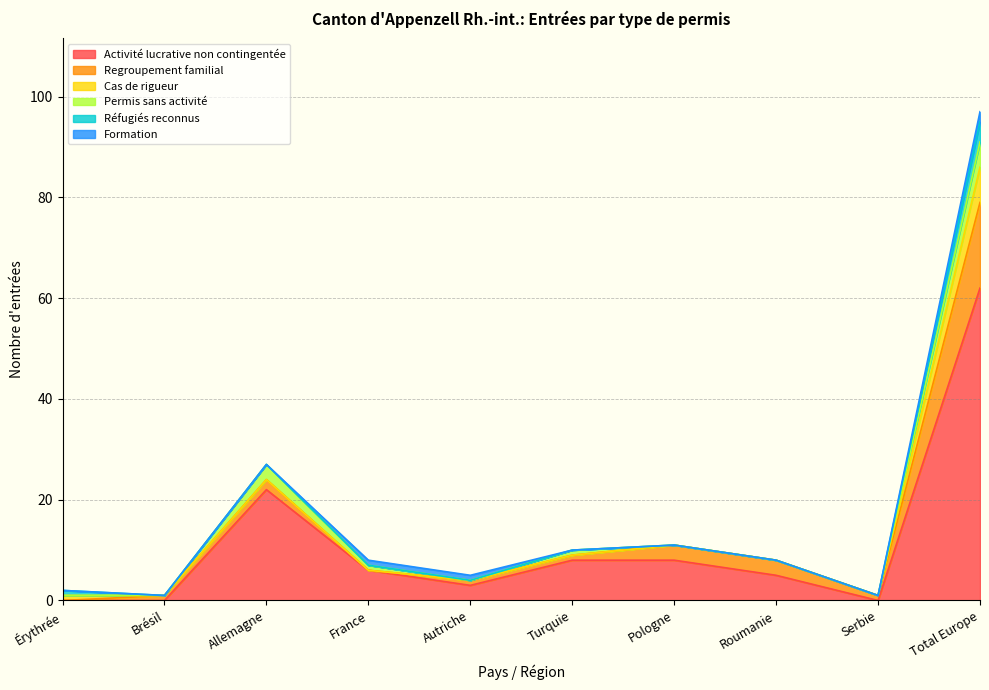

At which label is Activité lucrative non contingentée closest to 31?

Allemagne